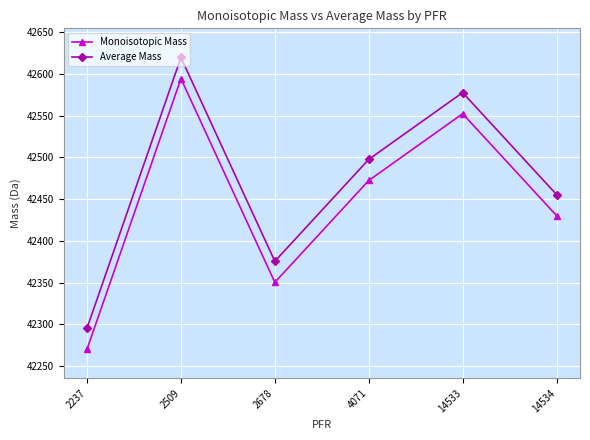

What is the lowest value of the Average Mass series?

42295.4